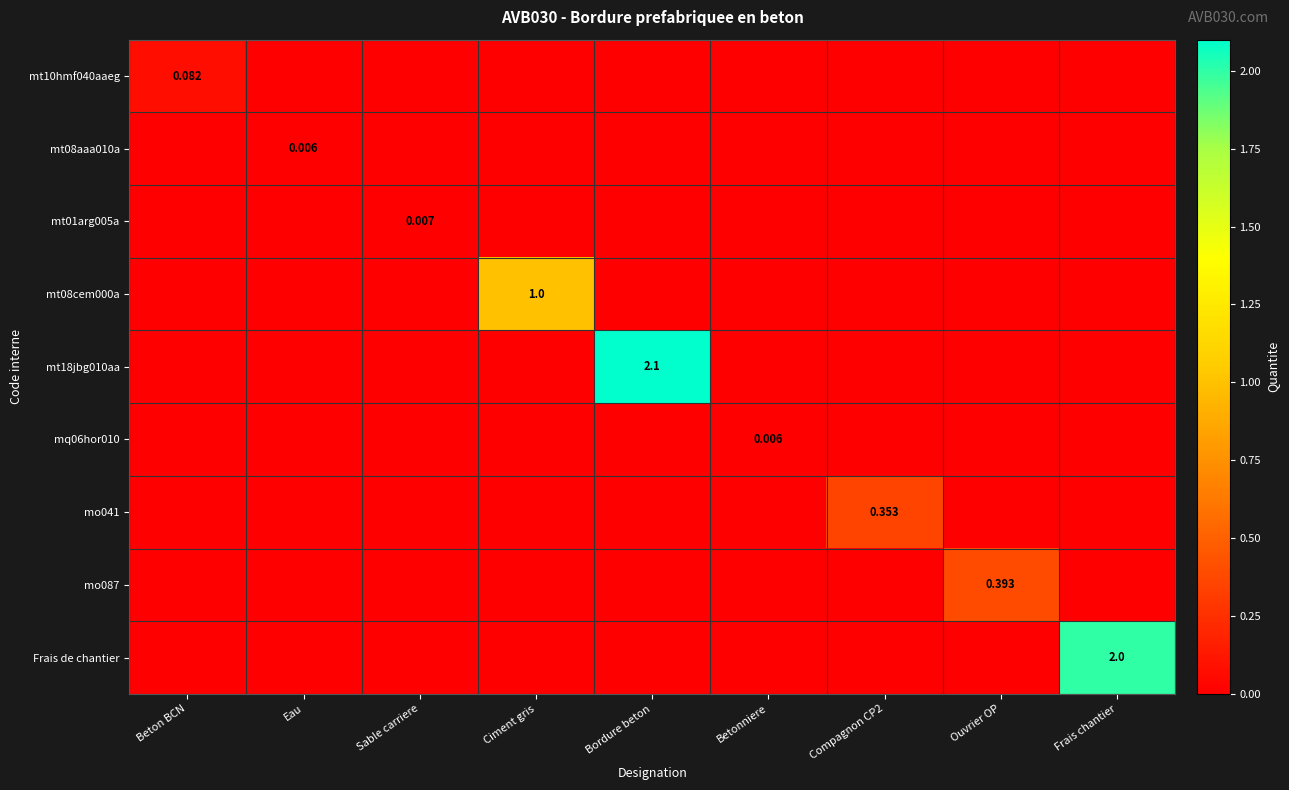

Is the value of mo087 at Ouvrier OP greater than the value of mt18jbg010aa at Bordure beton?

No